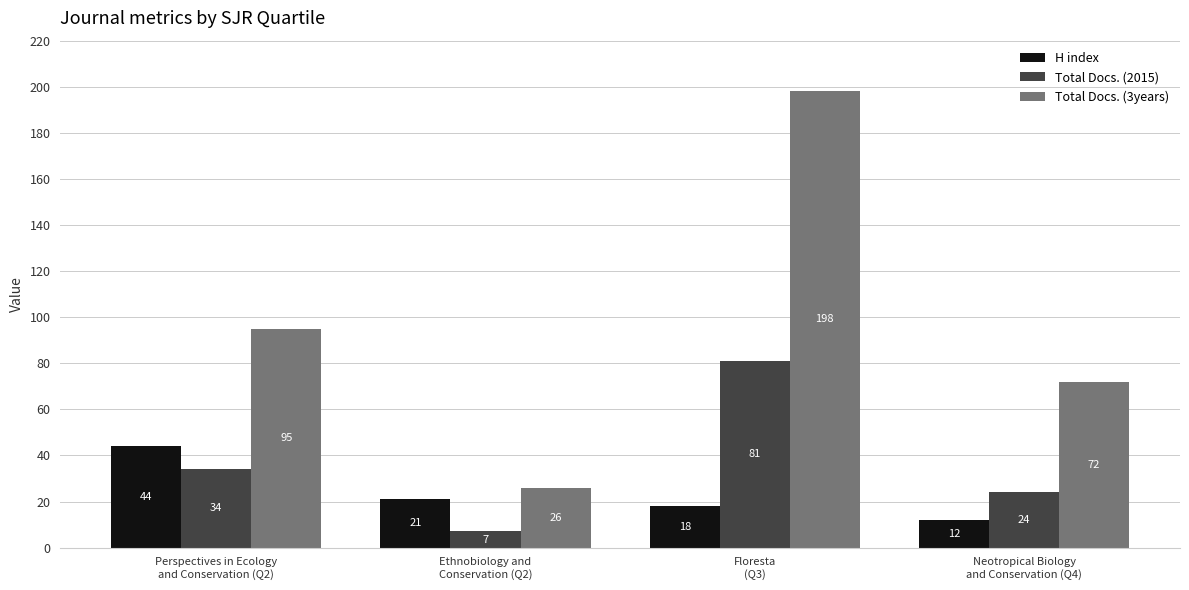

List the series in order of their overall mean, lowest first.

H index, Total Docs. (2015), Total Docs. (3years)